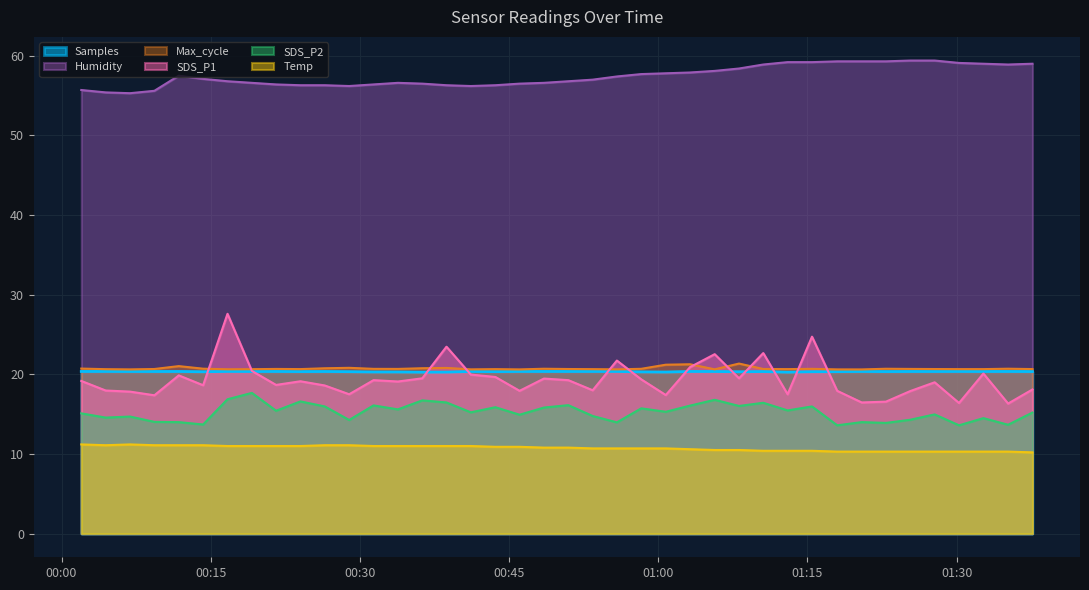

At which category is the sum across all series the highest?

2021/03/03 00:16:41